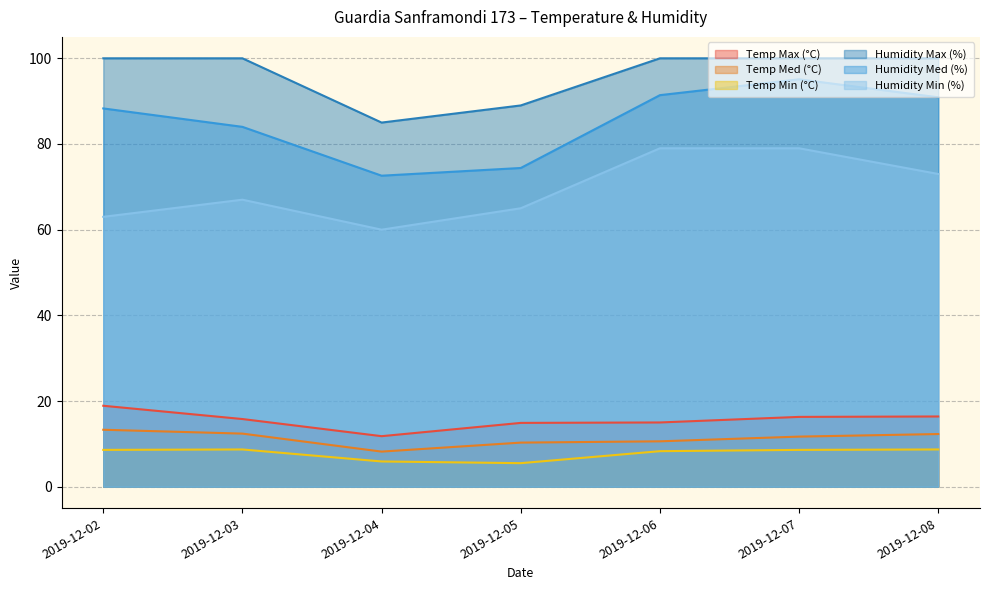

Which category has the highest value across all series?

2019-12-02